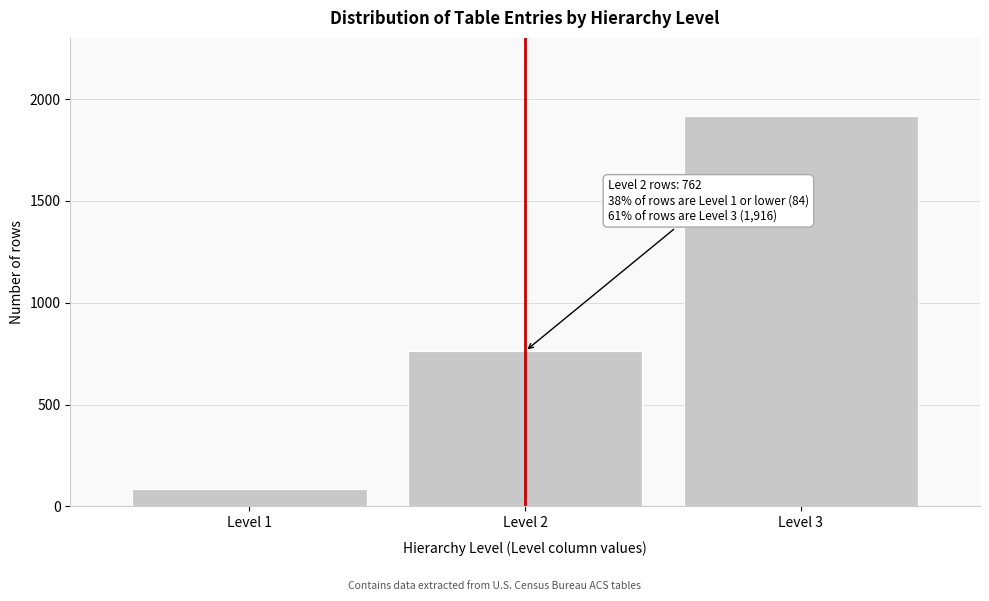

Reading right to left, list all the values displayed in this chart.

Level 3=1916	Level 2=762	Level 1=84